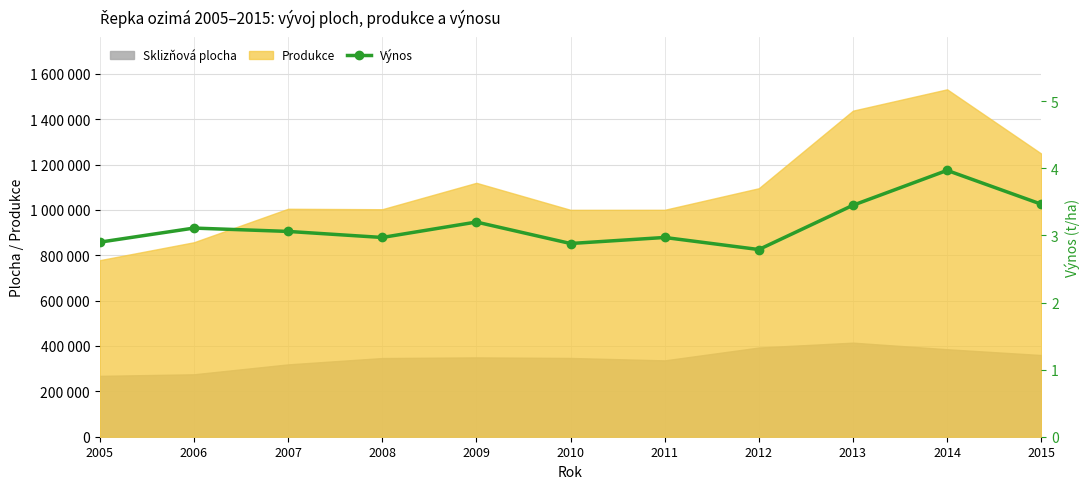

Is it true that the value at 2011 is 3.0?

True